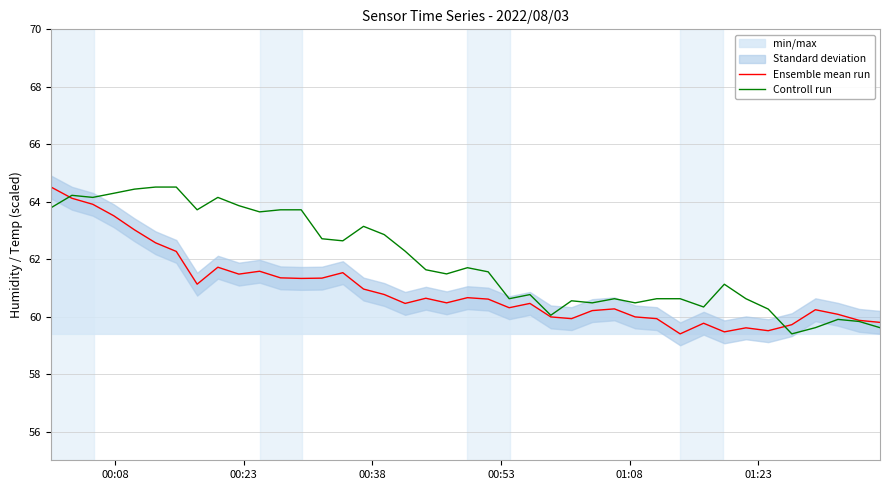

What is the lowest value of the Ensemble mean run series?

59.4